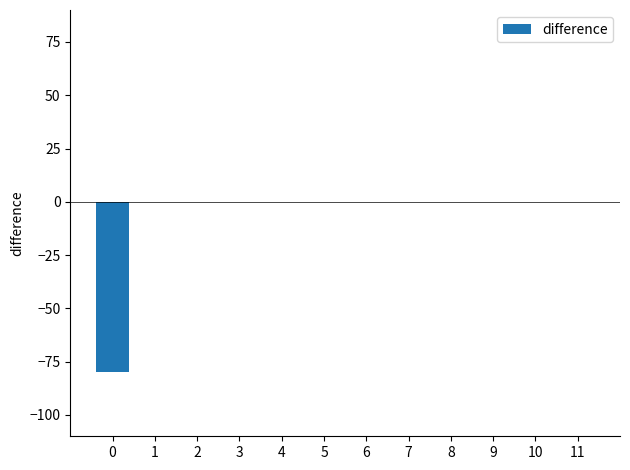

What is the sum of all values?

-80.0